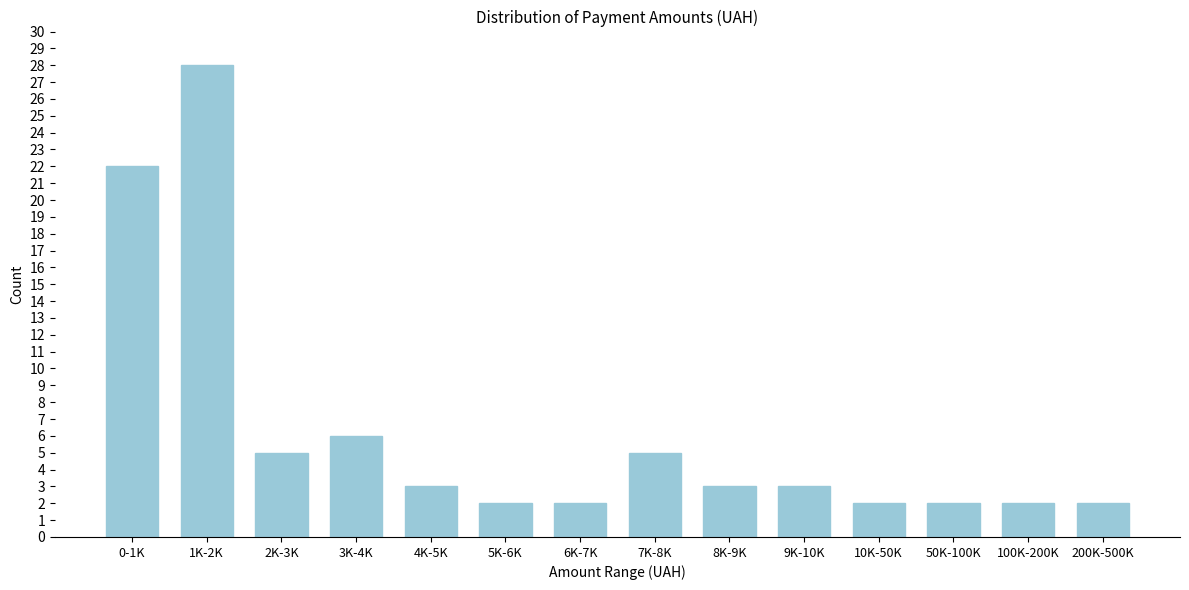

Reading right to left, list all the values displayed in this chart.

200K-500K=2	100K-200K=2	50K-100K=2	10K-50K=2	9K-10K=3	8K-9K=3	7K-8K=5	6K-7K=2	5K-6K=2	4K-5K=3	3K-4K=6	2K-3K=5	1K-2K=28	0-1K=22